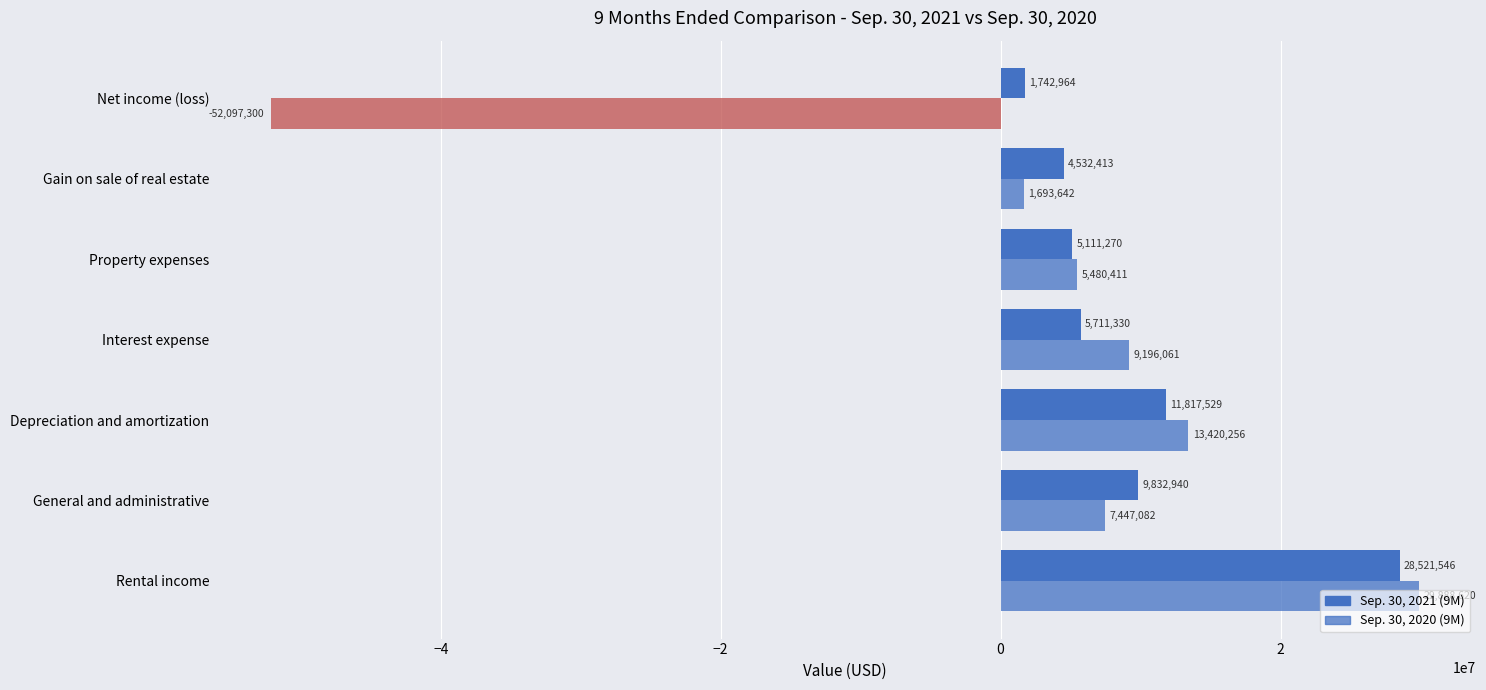

How many values in the Sep. 30, 2021 (9M) series are below 5711330?

3